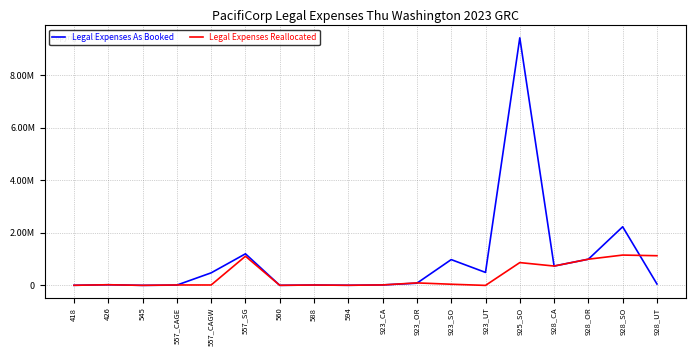

In Legal Expenses As Booked, how many points are lower than both neighbors (excluding endpoints)?

5